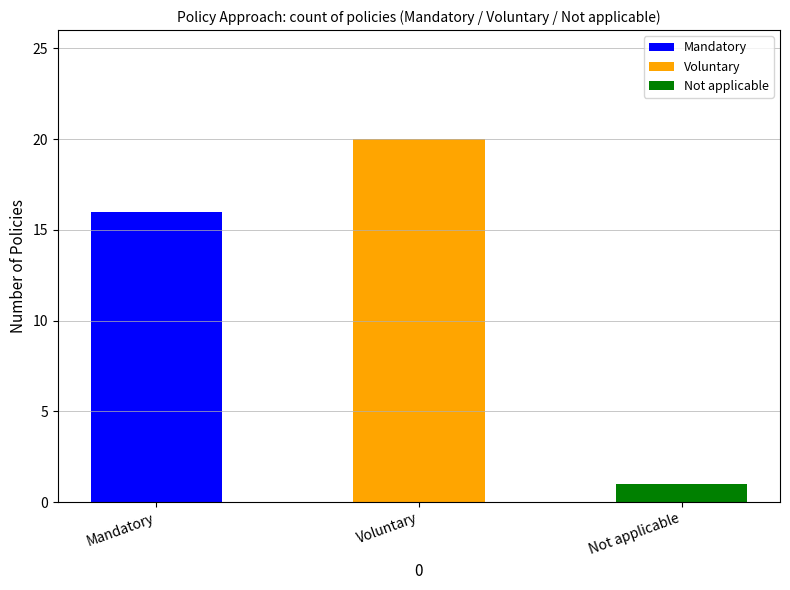

True or false: Mandatory has a value of 984 at 10.

False